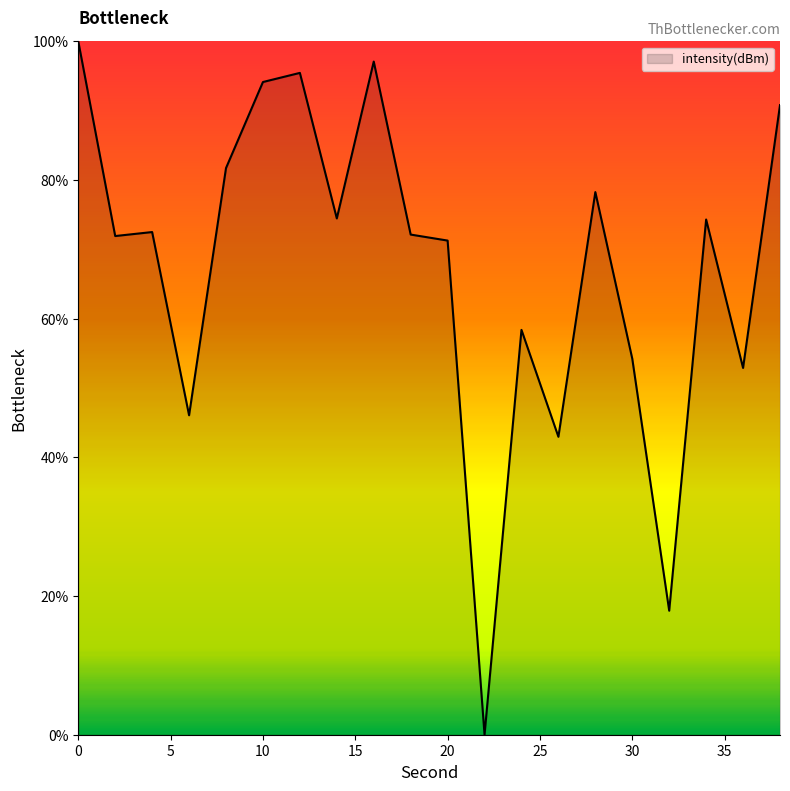

What is the sum of all values?

1346.4